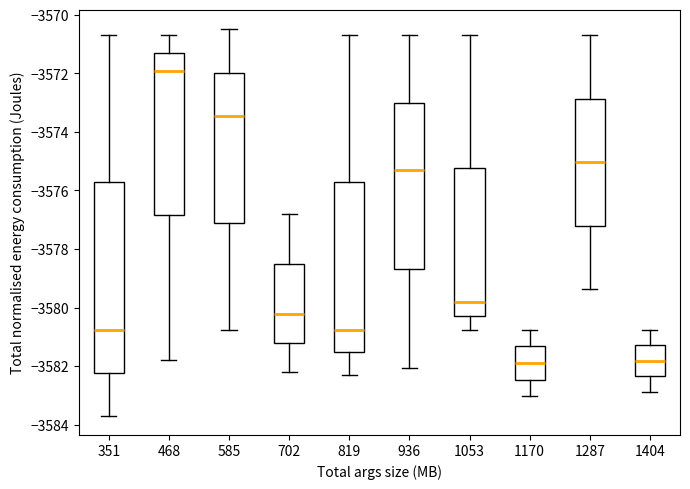

Reading left to right, read every box against the y-axis: the position of its median line, the range the box covers, and the ends of its whiskers. The values are not printed on the chart, so give them approximately, as read against the axis.

351: median -3580.8, box -3582.2 to -3575.8, whiskers -3583.6 to -3570.6
468: median -3572.0, box -3576.8 to -3571.2, whiskers -3581.8 to -3570.6
585: median -3573.4, box -3577.2 to -3572.0, whiskers -3580.8 to -3570.4
702: median -3580.2, box -3581.2 to -3578.6, whiskers -3582.2 to -3576.8
819: median -3580.8, box -3581.6 to -3575.8, whiskers -3582.4 to -3570.6
936: median -3575.2, box -3578.6 to -3573.0, whiskers -3582.0 to -3570.6
1053: median -3579.8, box -3580.2 to -3575.2, whiskers -3580.8 to -3570.6
1170: median -3581.8, box -3582.4 to -3581.4, whiskers -3583.0 to -3580.8
1287: median -3575.0, box -3577.2 to -3572.8, whiskers -3579.4 to -3570.6
1404: median -3581.8, box -3582.4 to -3581.2, whiskers -3582.8 to -3580.8